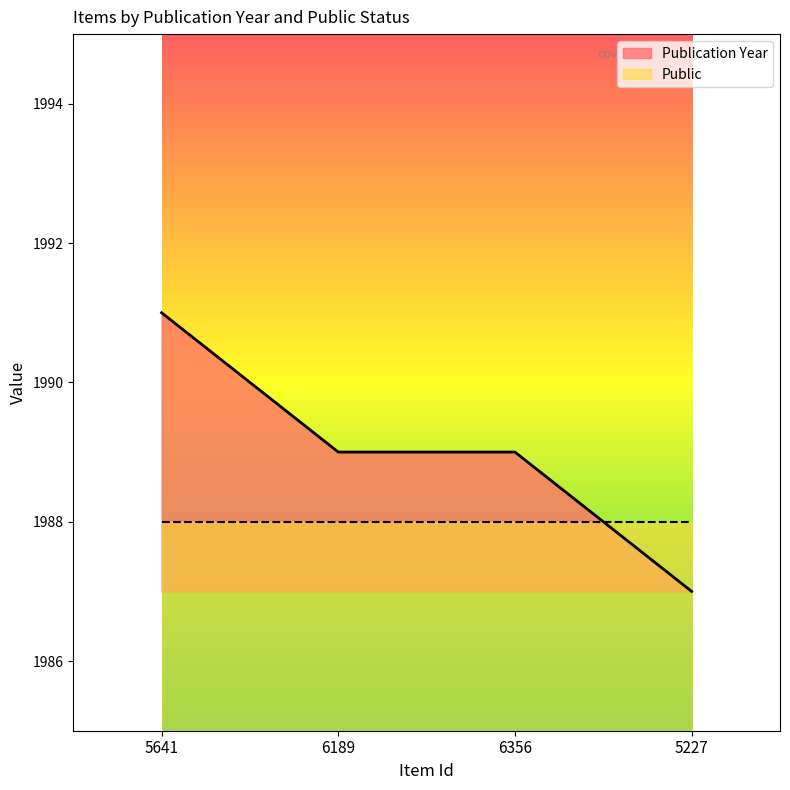

What is the value of the 2nd point from the left?

1989